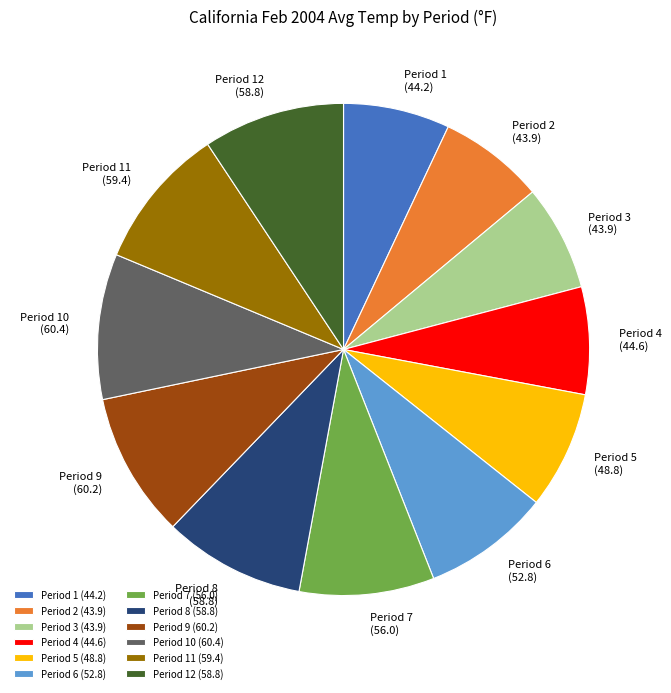

Does Period 1 (44.2) represent more than half of the total?

No